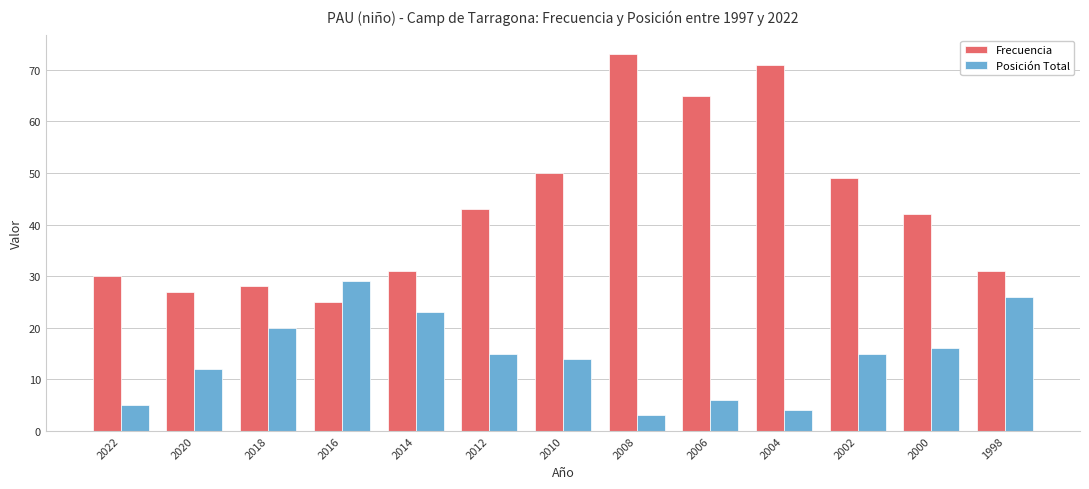

At how many categories does at least one series exceed 4?

13